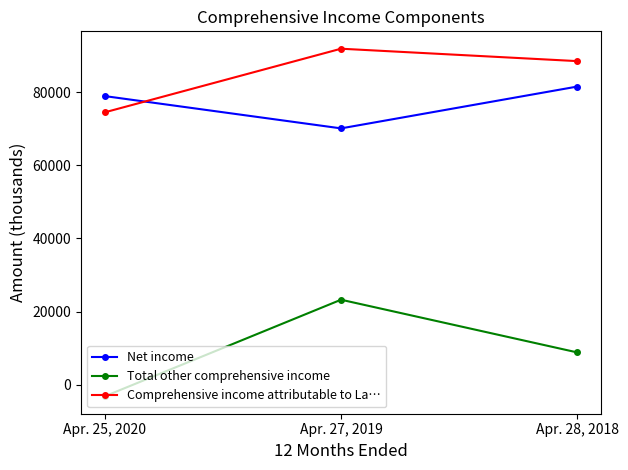

What is the sum of the Comprehensive income attributable to La… values at Apr. 28, 2018 and Apr. 27, 2019?

180498